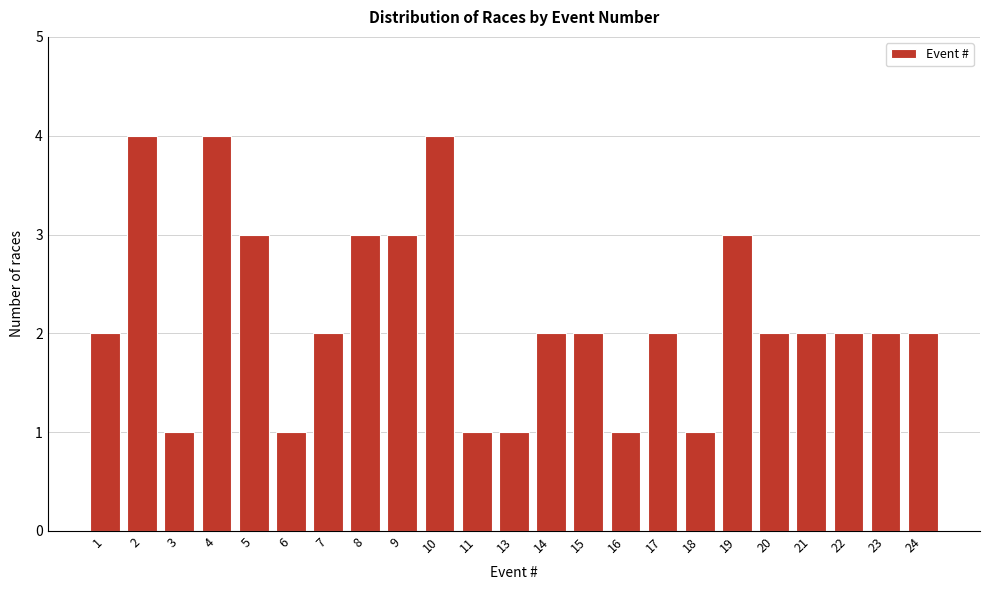

Reading right to left, list all the values displayed in this chart.

24=2	23=2	22=2	21=2	20=2	19=3	18=1	17=2	16=1	15=2	14=2	13=1	11=1	10=4	9=3	8=3	7=2	6=1	5=3	4=4	3=1	2=4	1=2